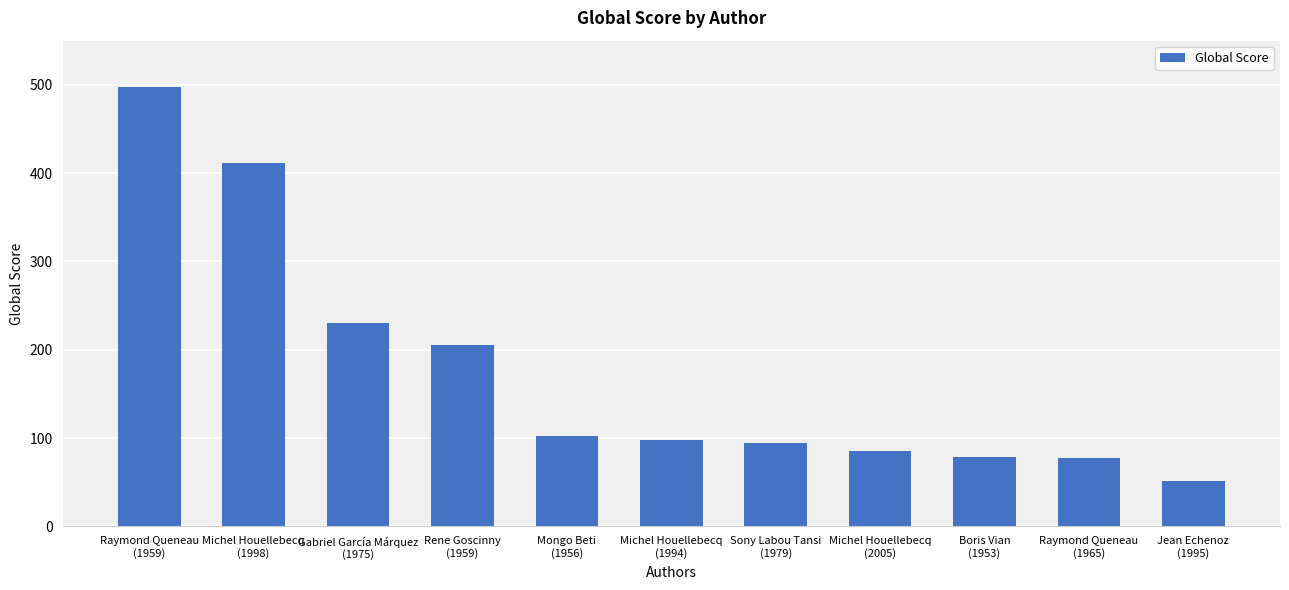

Count the number of data series in this chart.

1